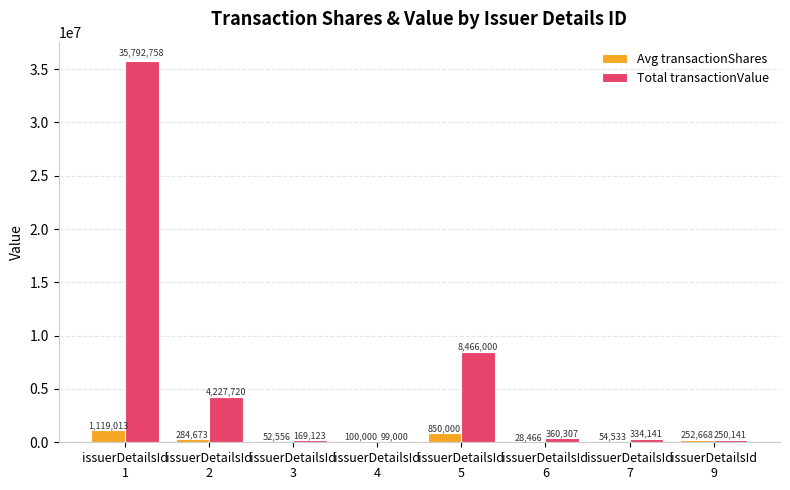

How many groups of bars are there?

8